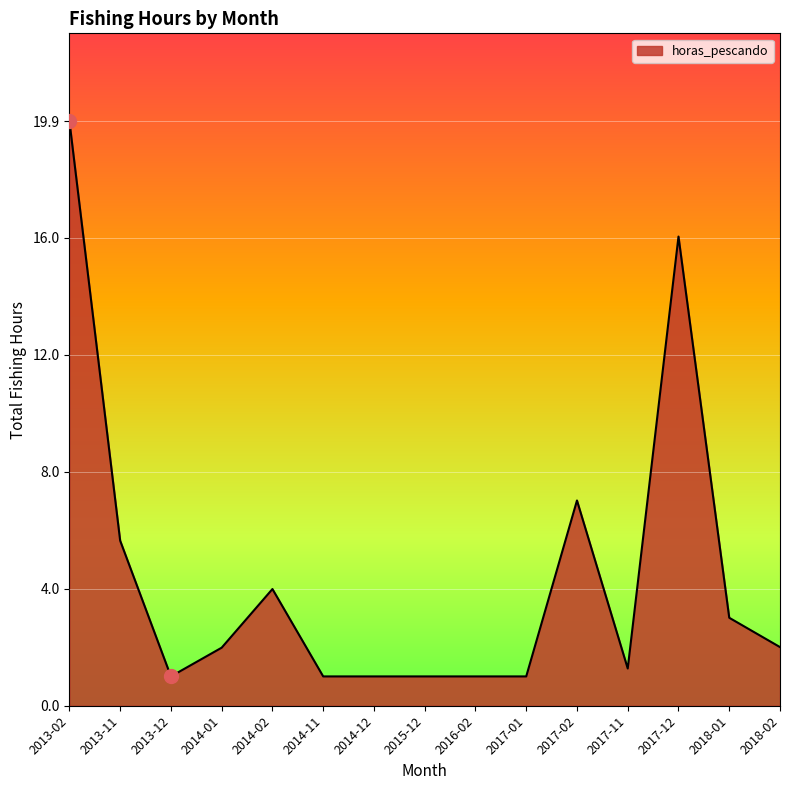

Is it true that the value at 2013-12 is 1.0?

True